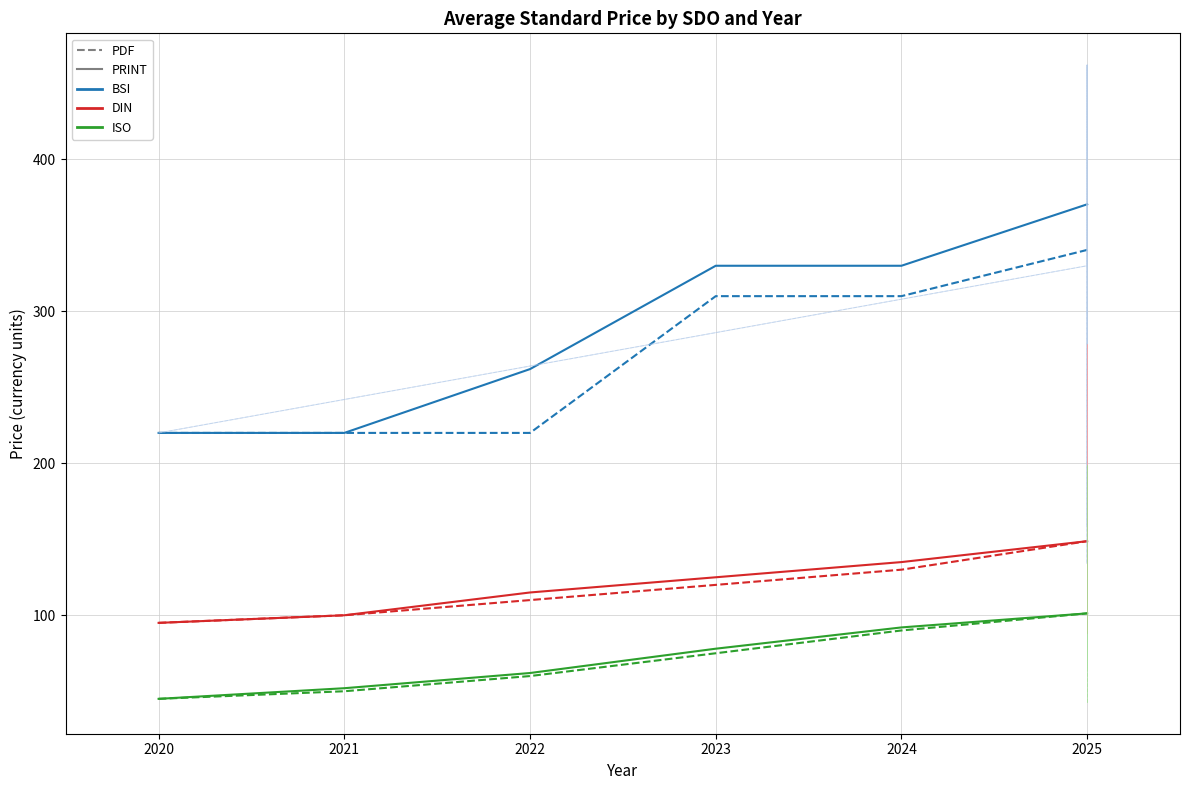

What is the value of the ISO PRINT point at the 1st from the left?

45.0